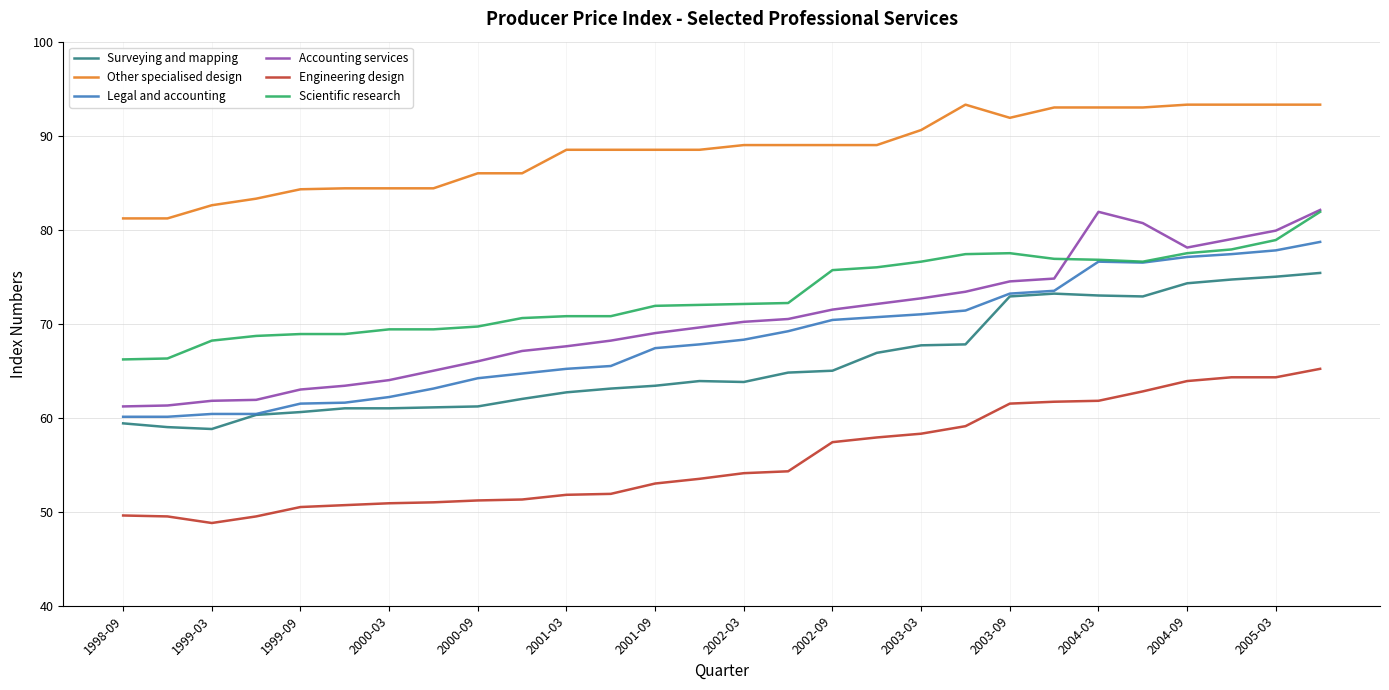

True or false: Engineering design and Legal and accounting intersect in this chart.

False